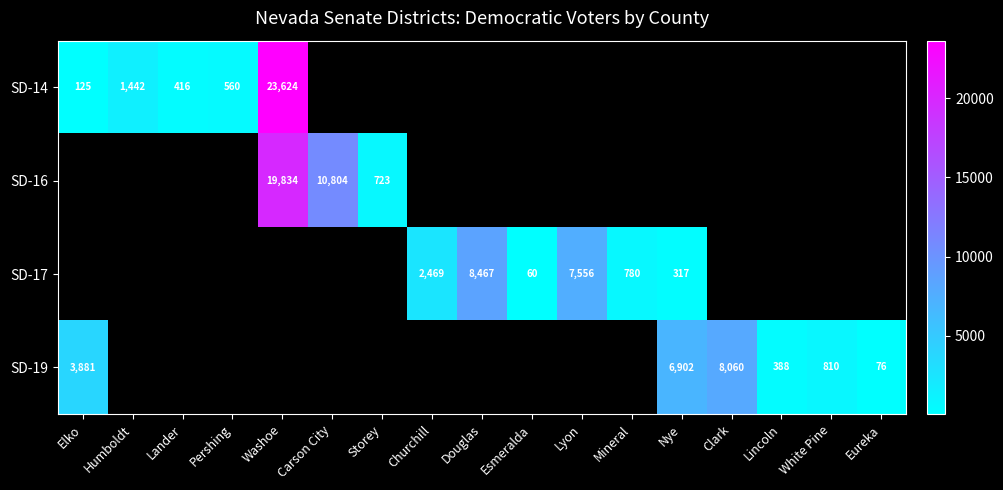

True or false: SD-14 has a value of 15861 at Washoe.

False